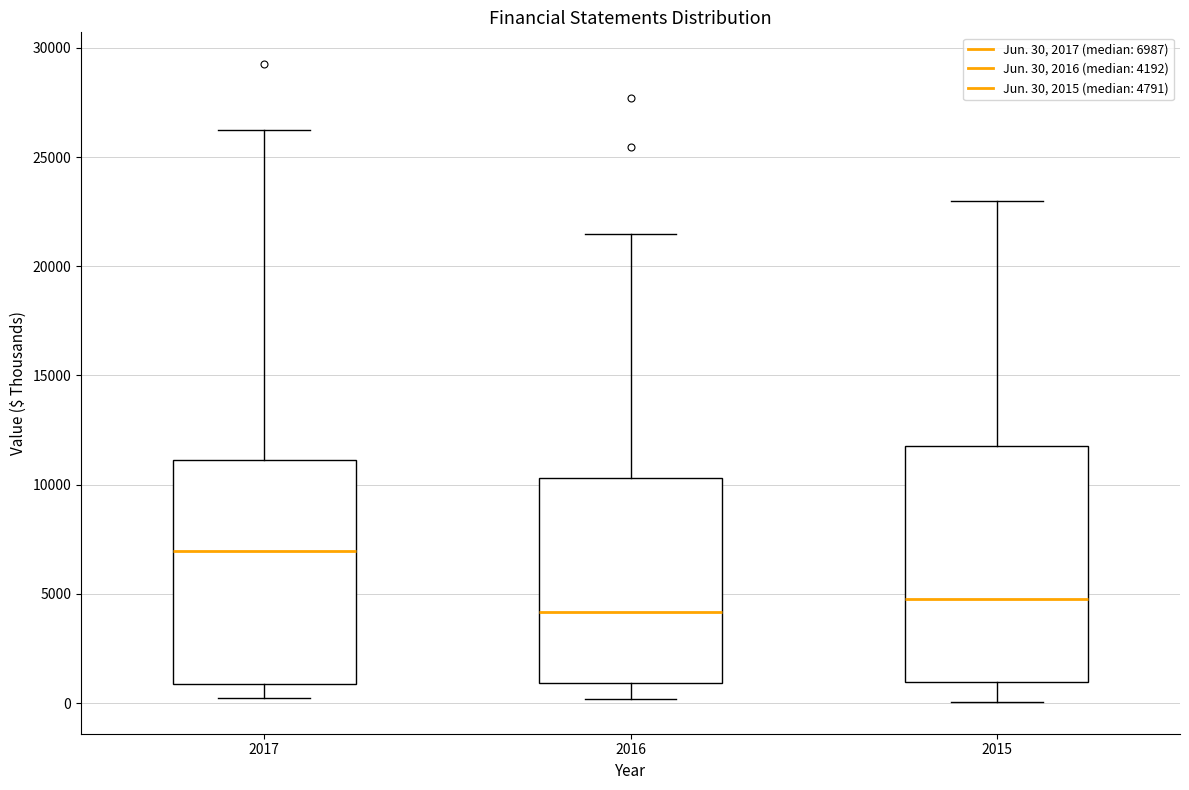

Which box has the lowest median line?

2016